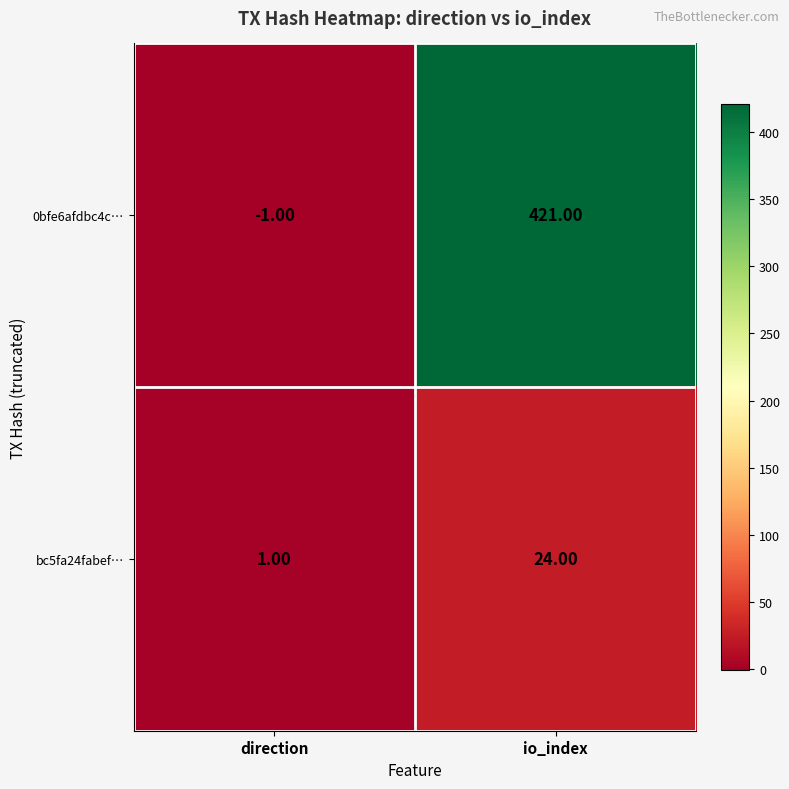

What is the sum of the 0bfe6afdbc4c… values at direction and io_index?

420